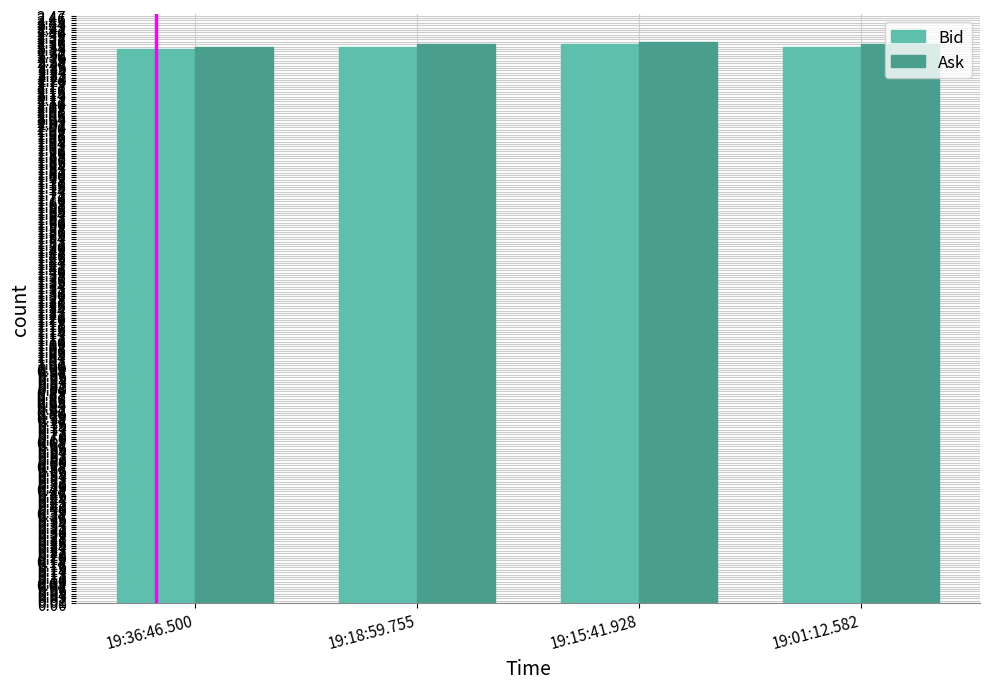

What is the sum of all Ask values?

9.4